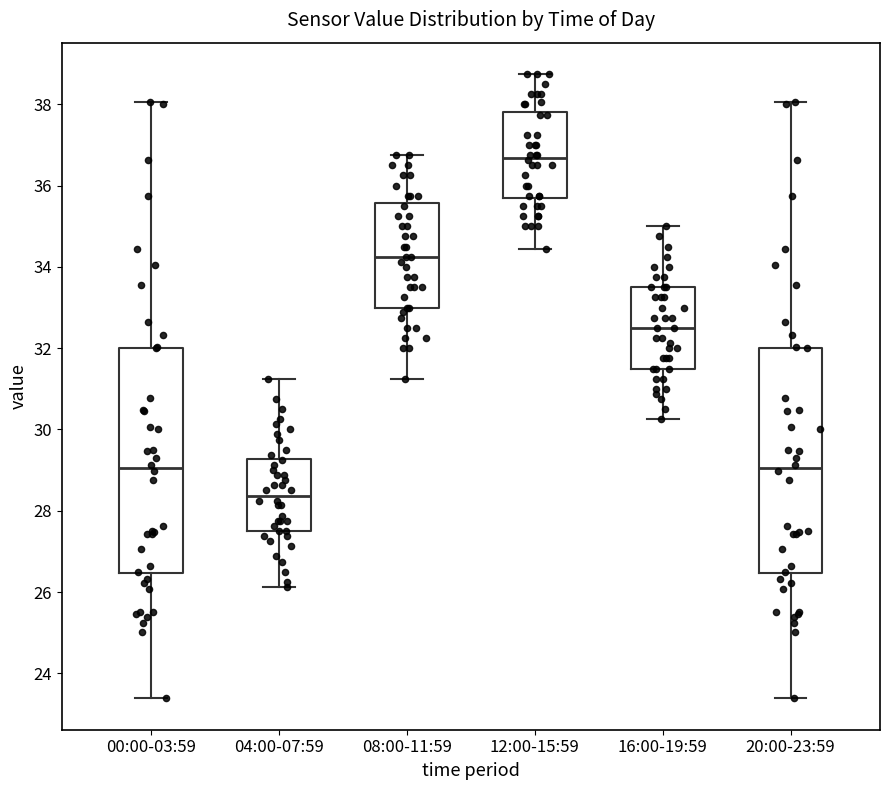

Which box has the lowest median line?

04:00-07:59